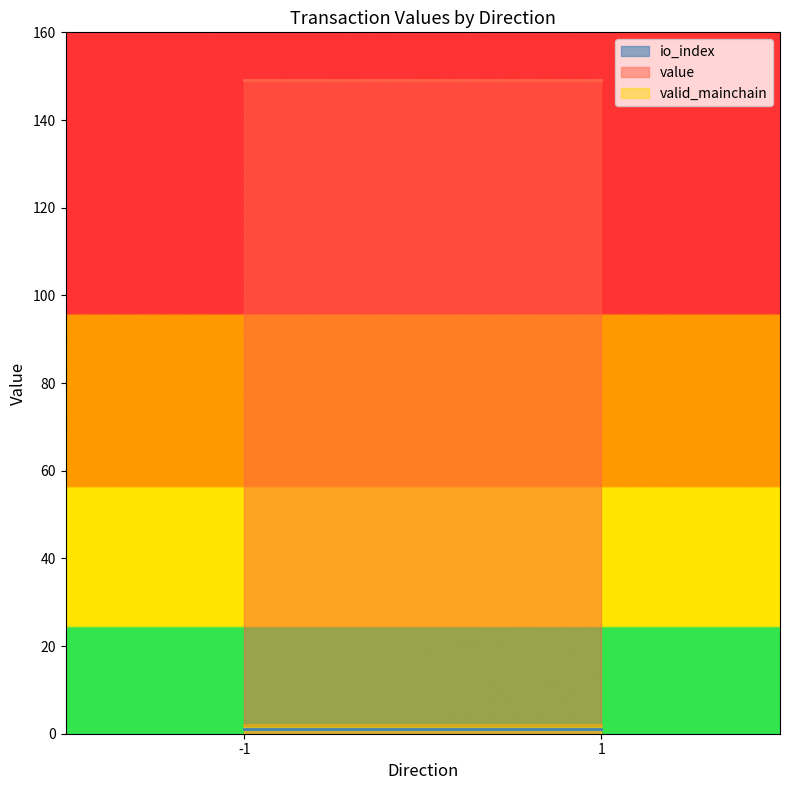

How many lines are shown in the chart?

3